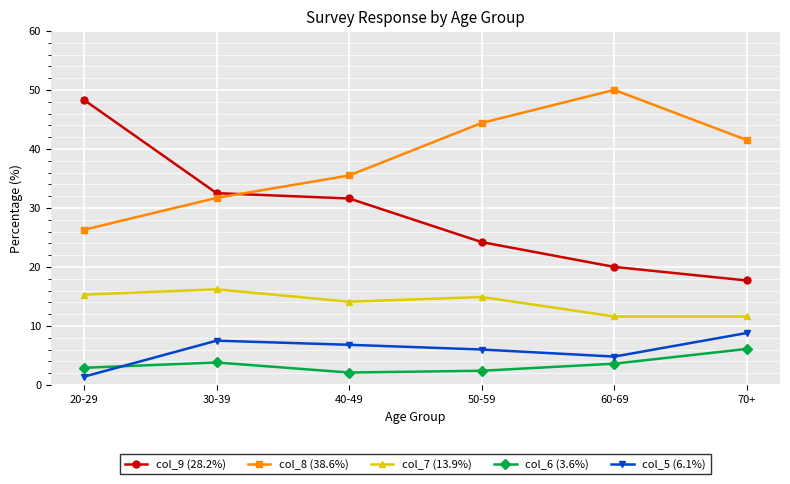

Which series has the widest spread of values?

col_9 (28.2%)